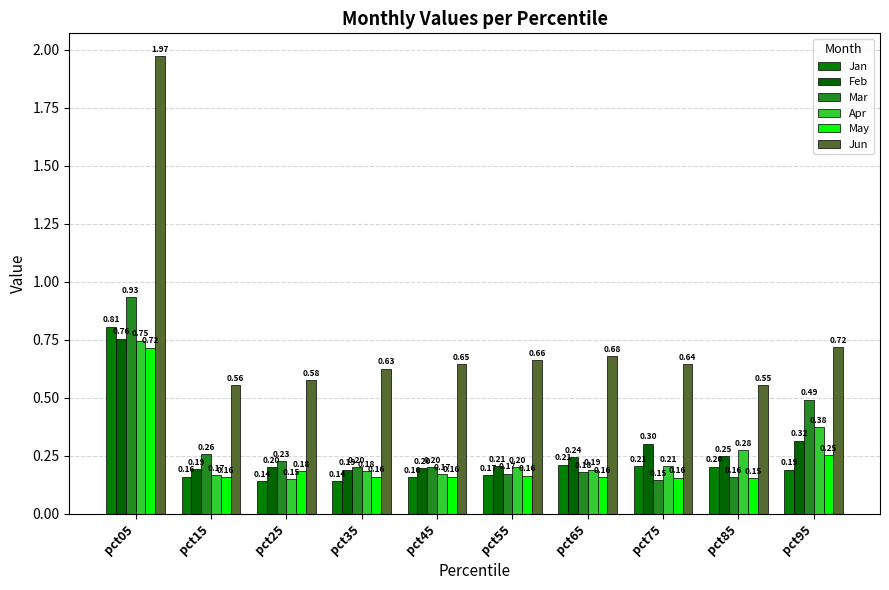

Are the bars horizontal?

No